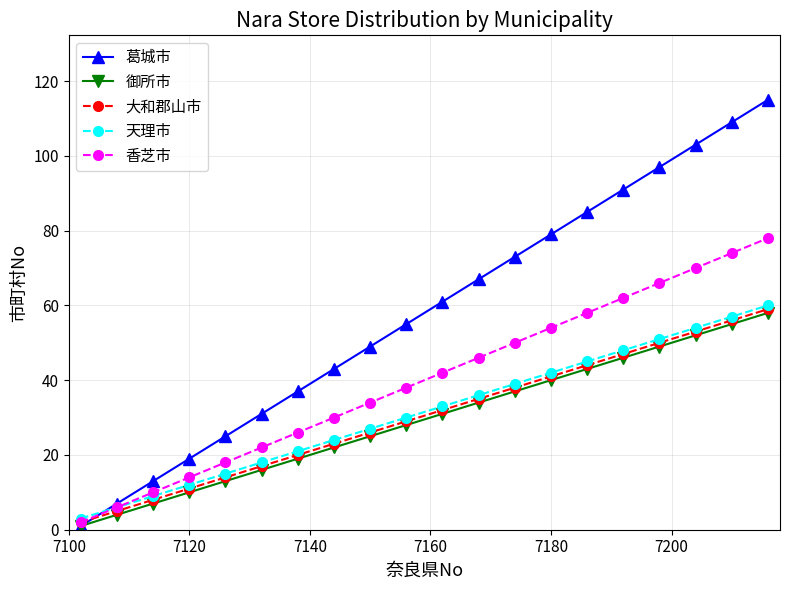

How many categories are shown in the chart?

20